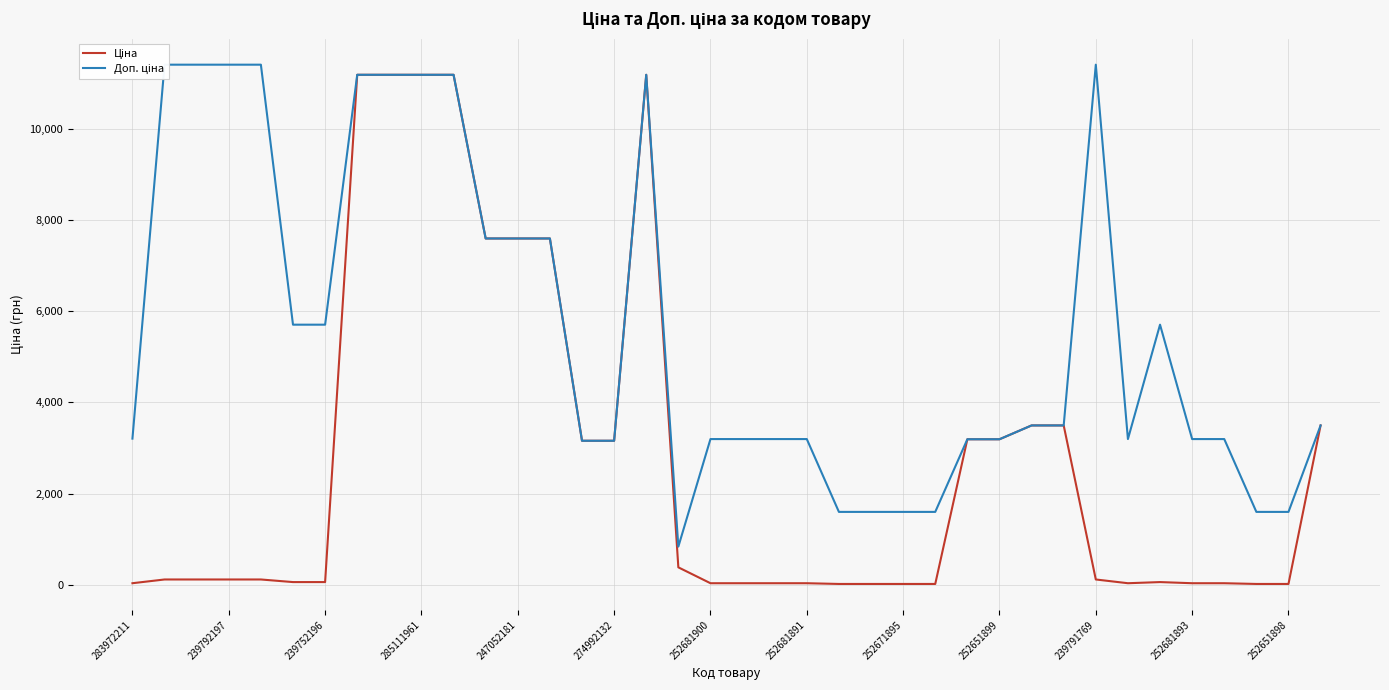

Where is the first local maximum for Ціна?

16